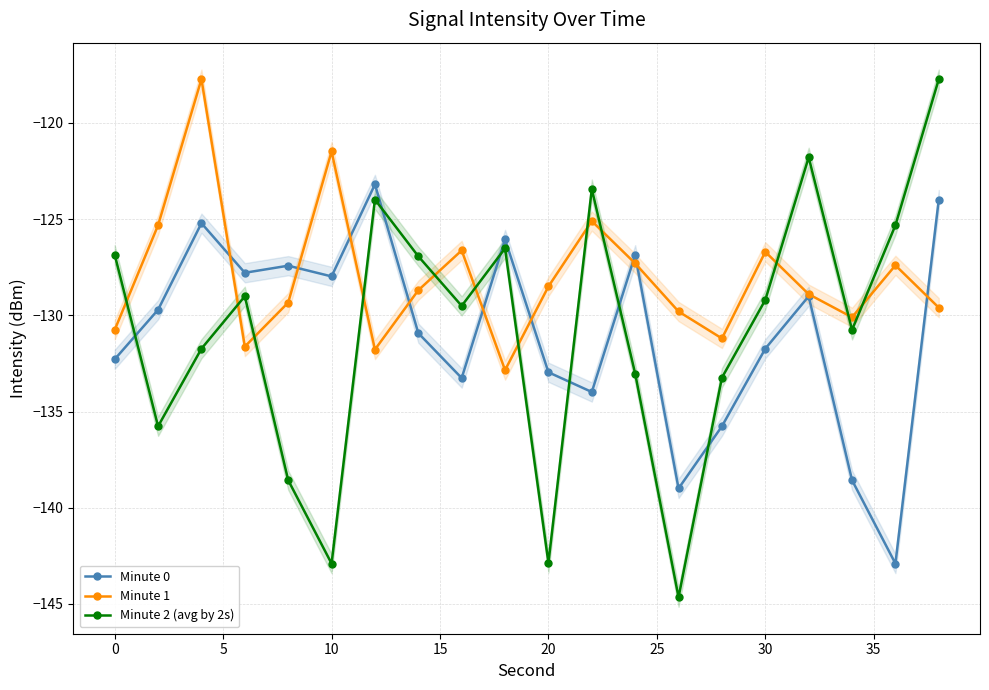

How many interior local valleys does the Minute 2 (avg by 2s) series have?

6